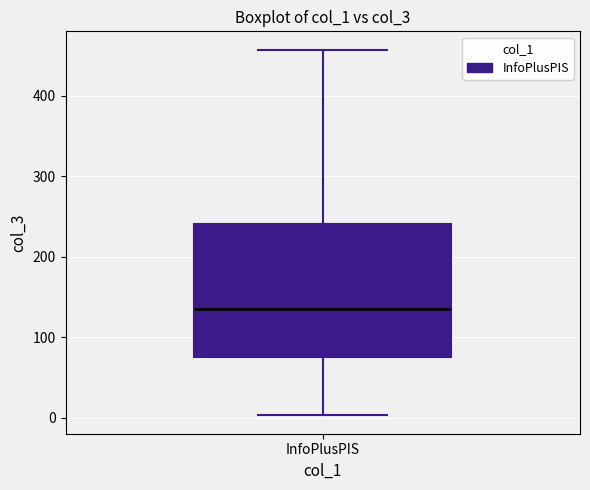

Where does the lower whisker of the box for InfoPlusPIS end on the y-axis? The values are not printed on the chart, so give them approximately, as read against the axis.

0